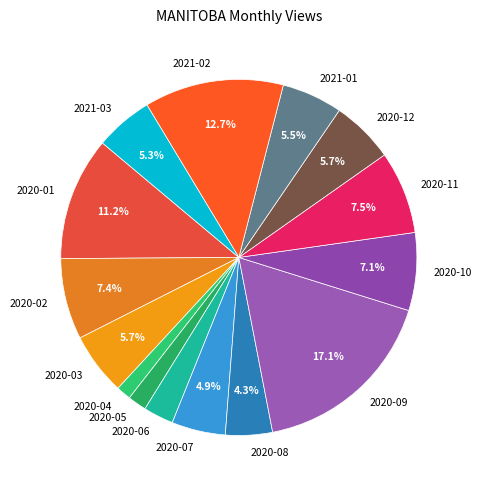

Which category has the biggest portion of the pie?

2020-09